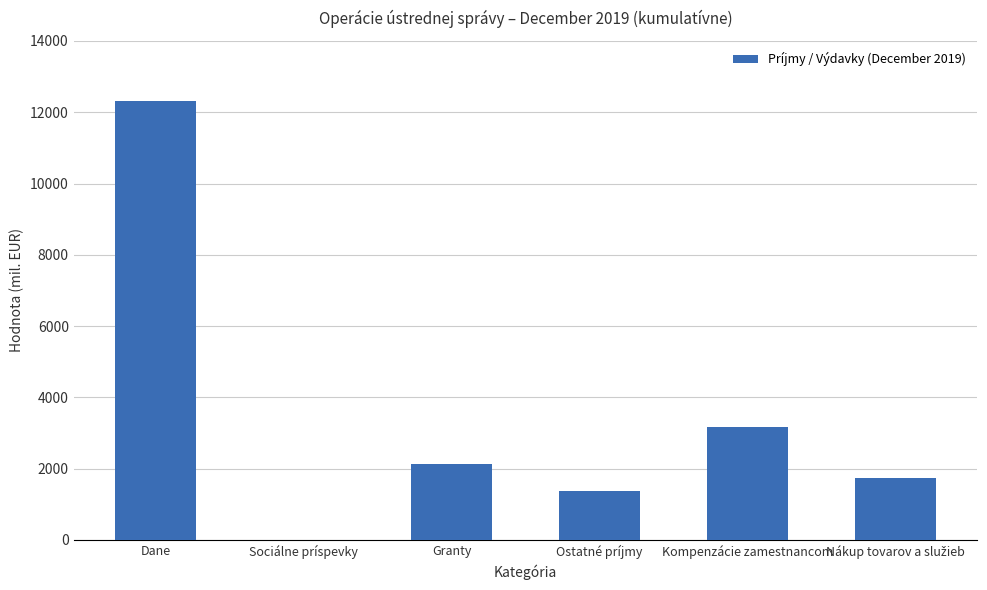

At which label is the value closest to 6157?

Kompenzácie zamestnancom